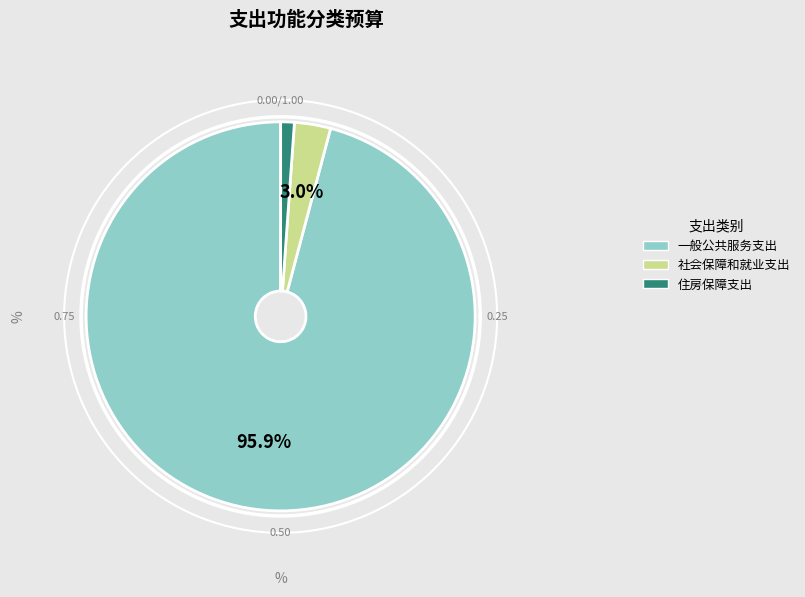

What is the total percentage of 住房保障支出 and 一般公共服务支出?

97.0%